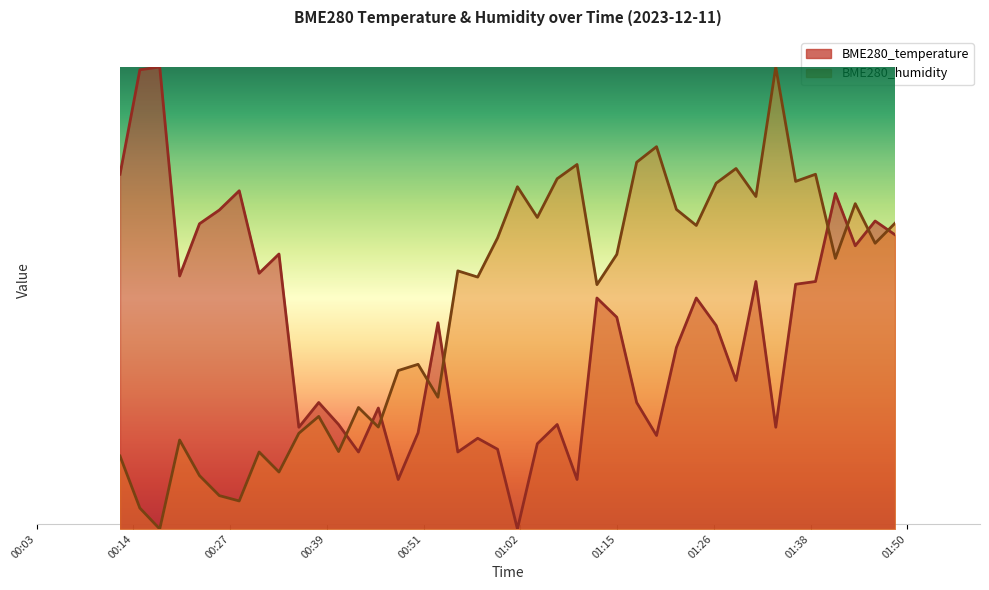

At how many categories does at least one series exceed 0?

40